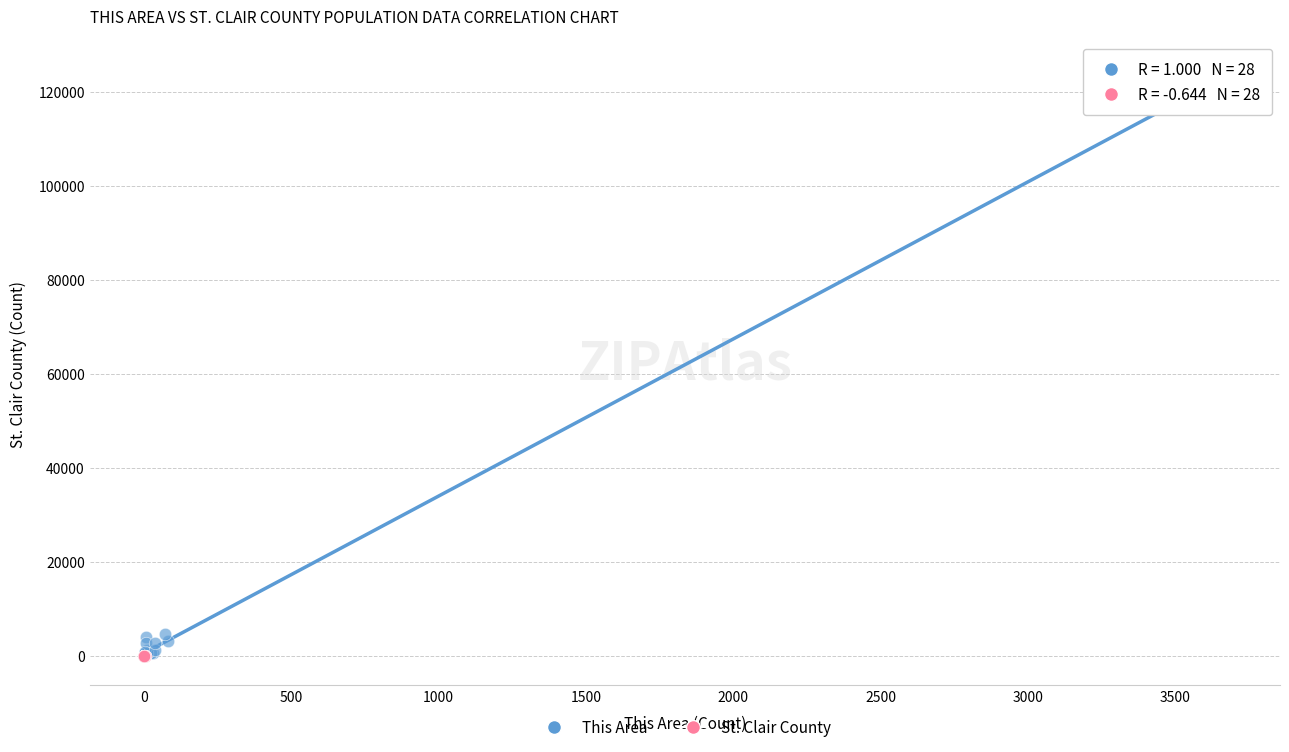

Which series has the largest Y range (max minus min)?

This Area